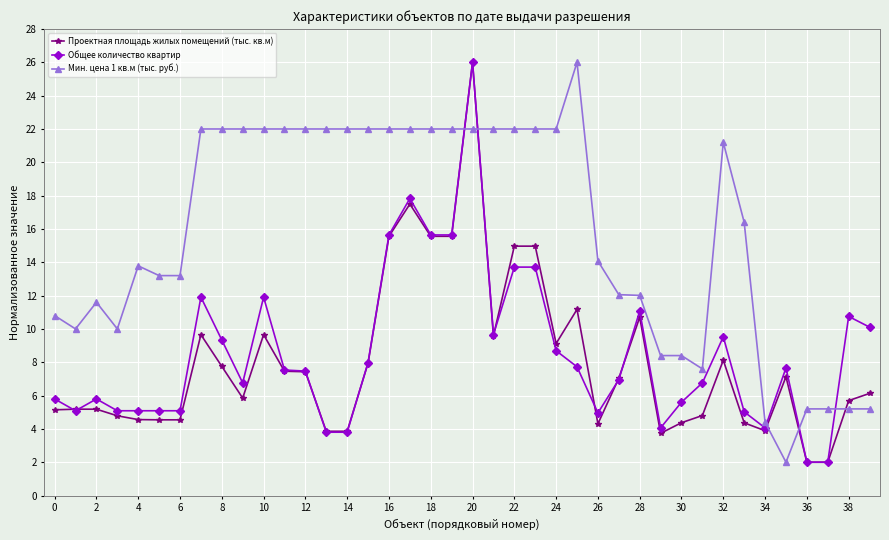

What is the value of the Проектная площадь жилых помещений (тыс. кв.м) point at the 4th from the left?

4.8